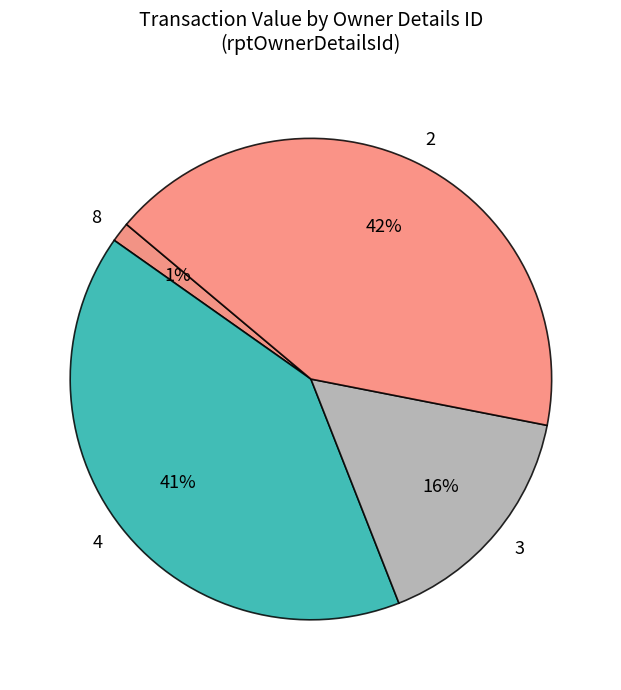

Is 3 the majority of the pie?

No